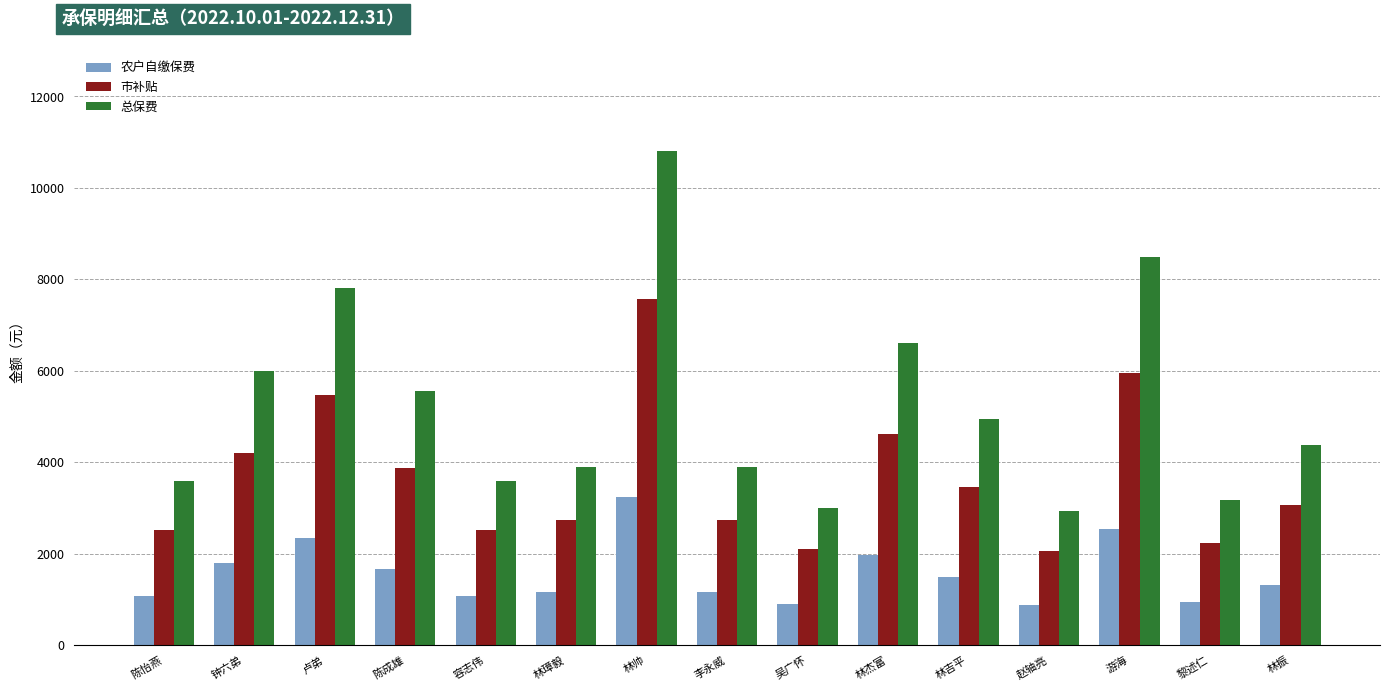

What is the maximum value for 总保费?

10800